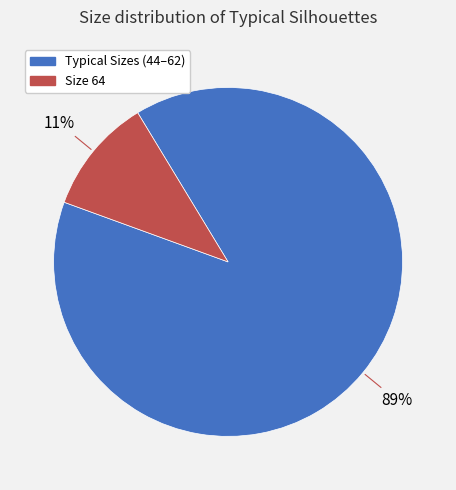

Count the number of slices in the pie.

2